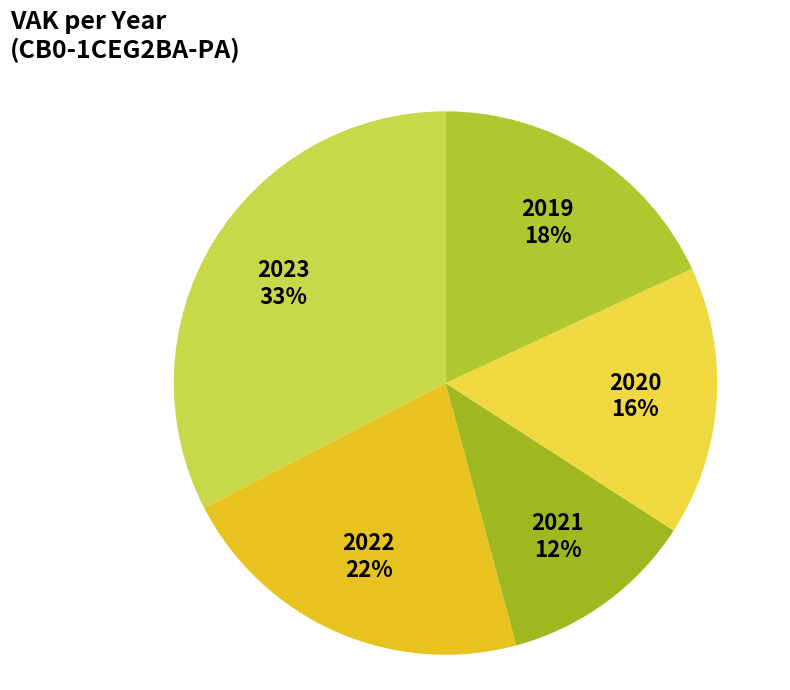

Which slice is the smallest?

2021